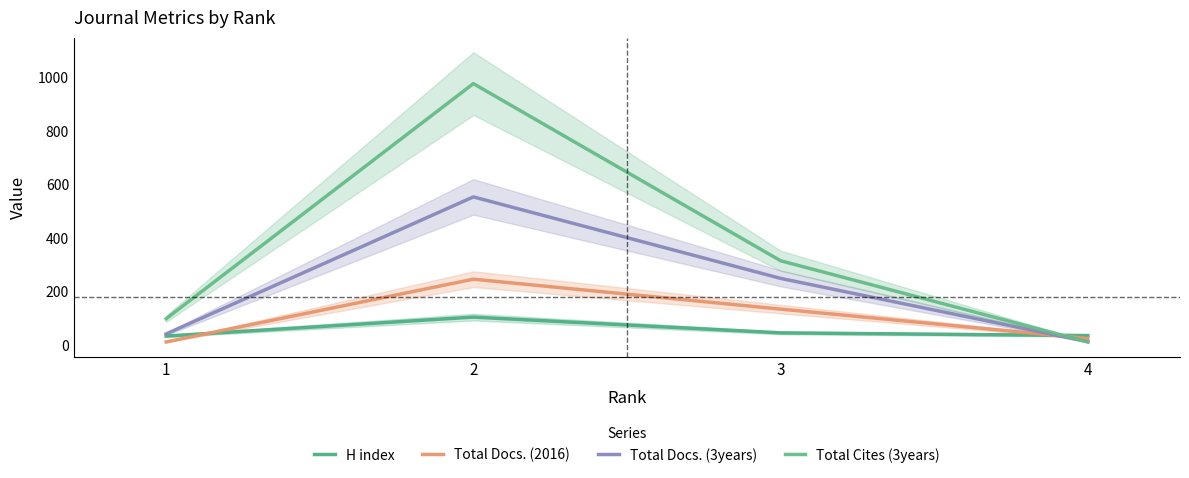

Rank the series at 3 from highest to lowest value.

Total Cites (3years), Total Docs. (3years), Total Docs. (2016), H index